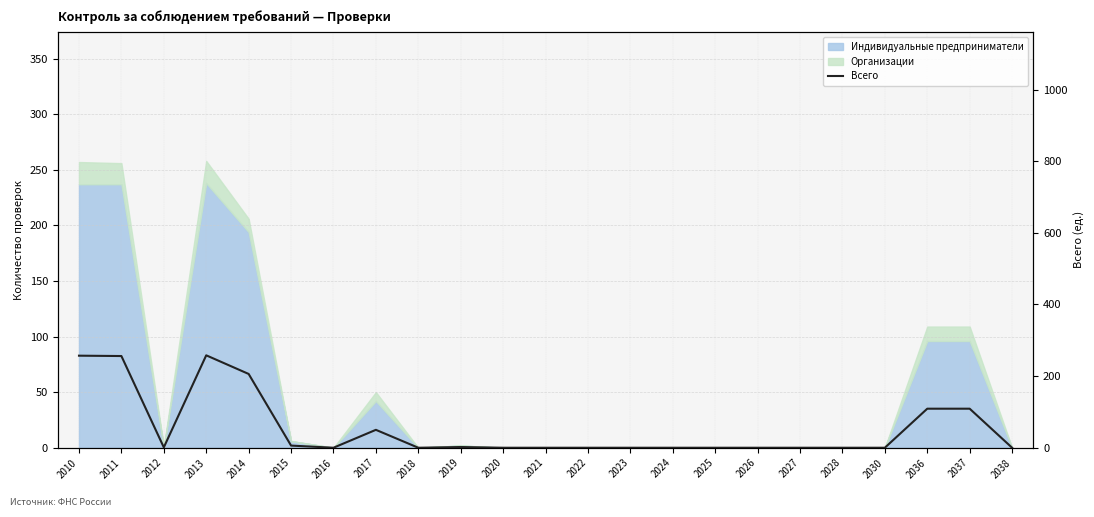

Reading left to right, transcribe all the data shown in this chart.

2010=257	2011=256	2012=1	2013=258	2014=206	2015=6	2016=0	2017=50	2018=0	2019=2	2020=0	2021=0	2022=0	2023=0	2024=0	2025=0	2026=0	2027=0	2028=0	2030=0	2036=109	2037=109	2038=0